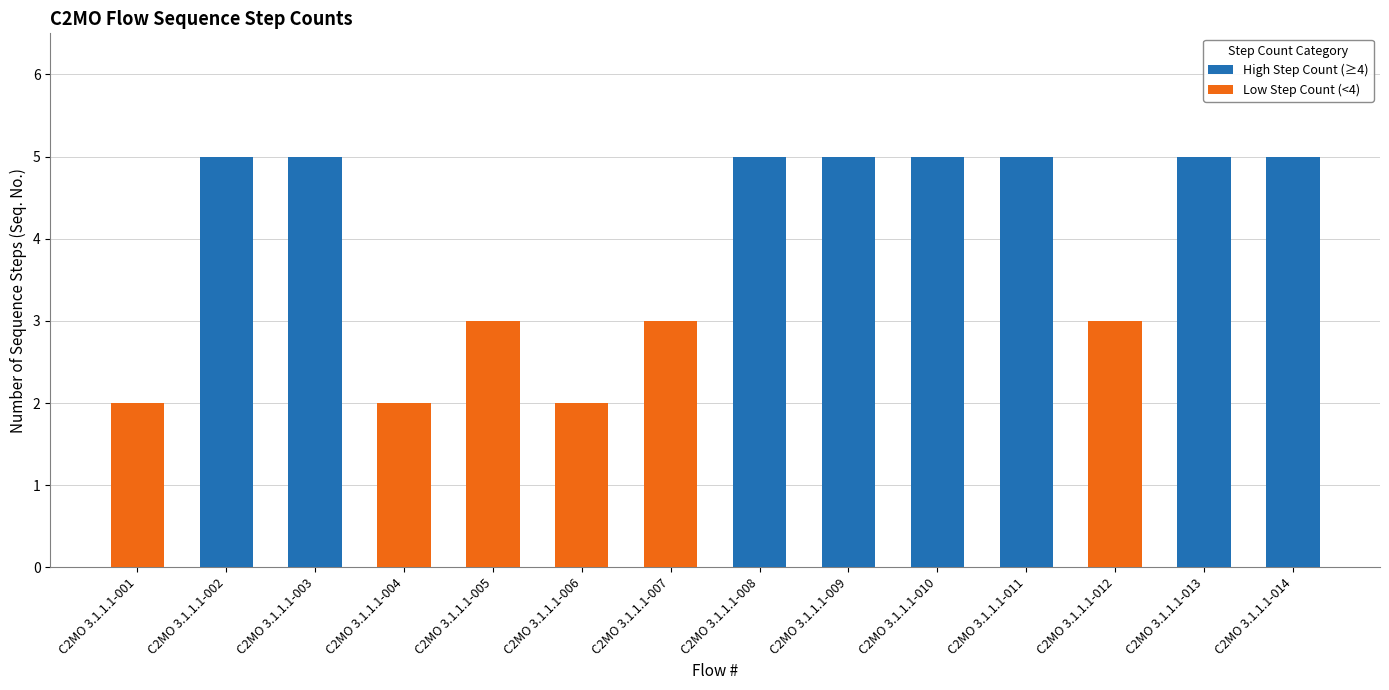

The chart shows a value of 2 at C2MO 3.1.1.1-004. True or false?

True